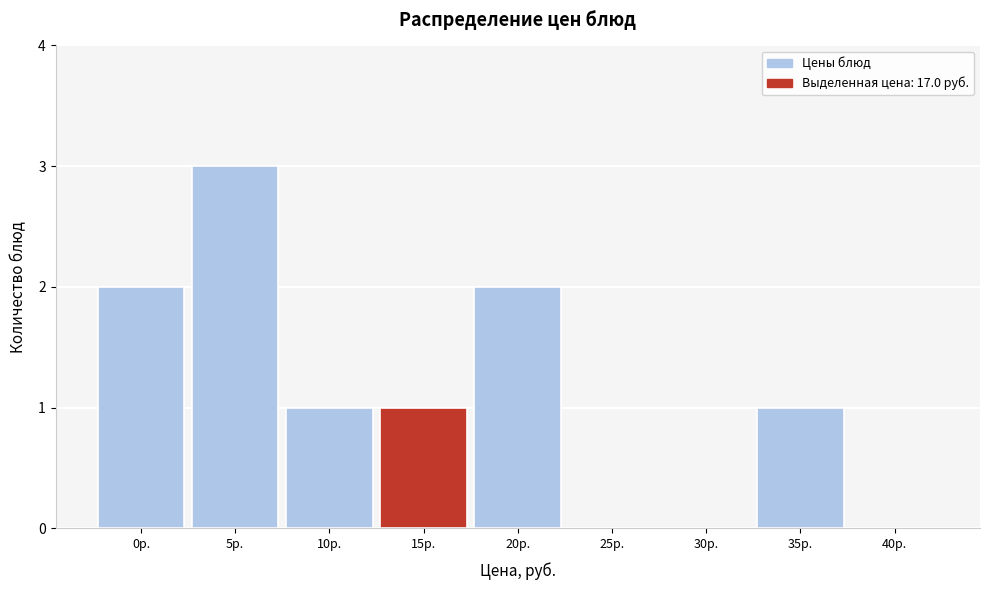

Reading left to right, extract all data points from this chart.

0р.=2	5р.=3	10р.=1	15р.=1	20р.=2	25р.=0	30р.=0	35р.=1	40р.=0